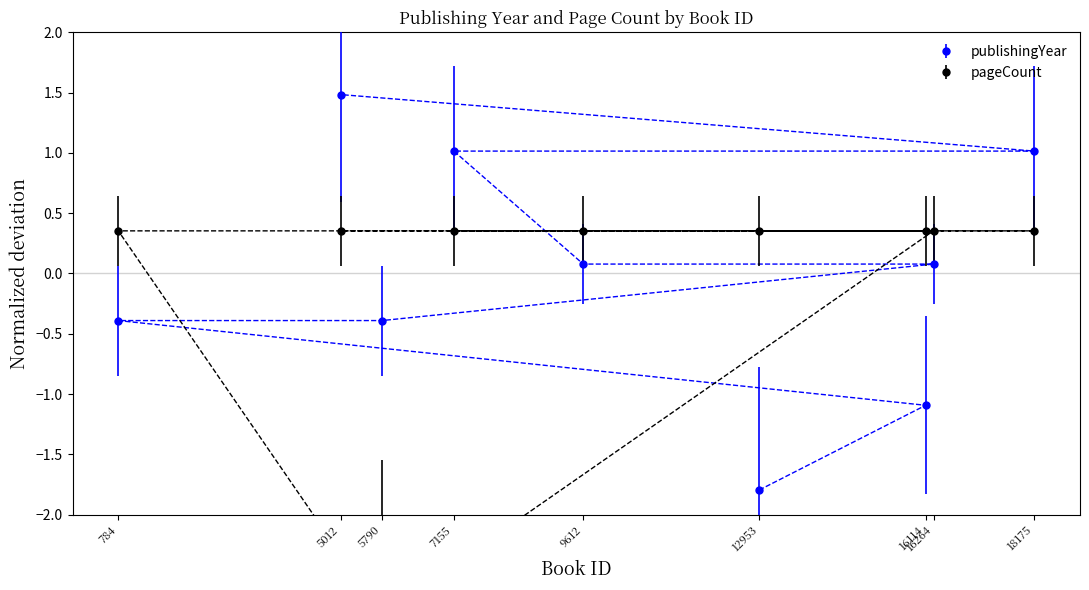

Does the chart have visible grid lines?

No